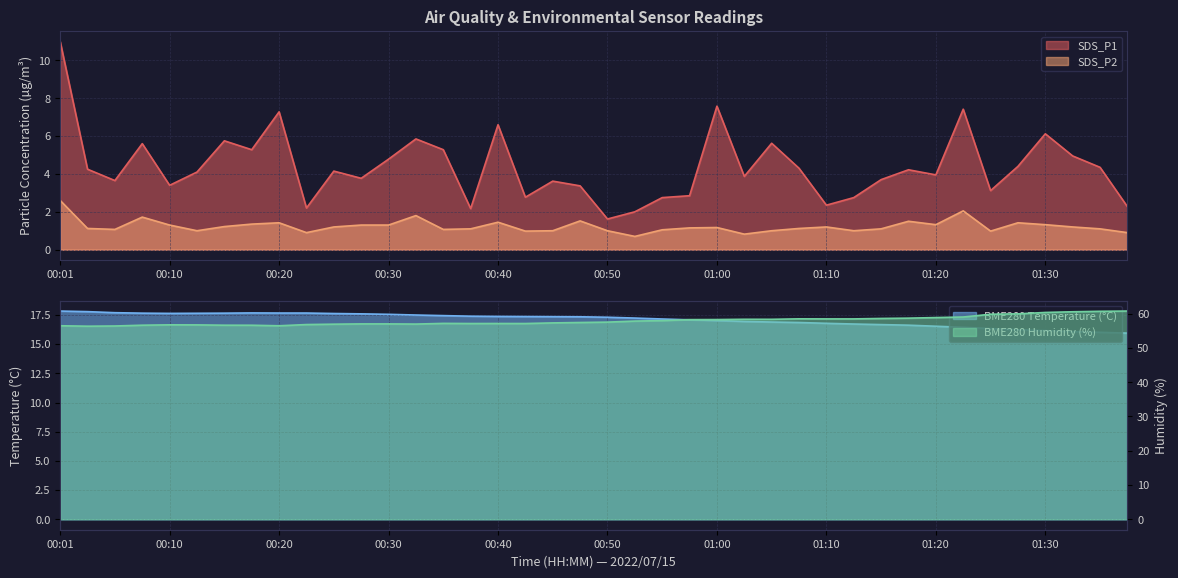

Reading right to left, what are all the values shown in this chart?

SDS_P1: 2.3	4.3	5.0	6.1	4.4	3.1	7.4	4.0	4.2	3.7	2.8	2.4	4.3	5.6	3.9	7.6	2.9	2.8	2.0	1.6	3.4	3.6	2.8	6.6	2.2	5.3	5.8	4.8	3.8	4.2	2.2	7.3	5.3	5.8	4.1	3.4	5.6	3.6	4.2	11.0
SDS_P2: 0.9	1.1	1.2	1.3	1.4	1.0	2.0	1.3	1.5	1.1	1.0	1.2	1.1	1.0	0.8	1.2	1.1	1.1	0.7	1.0	1.5	1.0	1.0	1.4	1.1	1.1	1.8	1.3	1.3	1.2	0.9	1.4	1.4	1.2	1.0	1.3	1.7	1.1	1.1	2.6
BME280_temperature: 15.9	16.0	16.1	16.1	16.2	16.3	16.4	16.5	16.6	16.7	16.7	16.8	16.9	16.9	16.9	17.0	17.1	17.1	17.2	17.3	17.3	17.4	17.4	17.4	17.4	17.4	17.5	17.6	17.6	17.6	17.7	17.7	17.7	17.6	17.6	17.6	17.6	17.7	17.8	17.8
BME280_humidity: 60.8	60.7	60.6	60.4	60.0	59.8	59.0	58.9	58.7	58.6	58.5	58.5	58.5	58.4	58.4	58.3	58.3	58.0	57.8	57.5	57.4	57.3	57.1	57.1	57.1	57.2	57.0	57.0	57.0	56.9	56.8	56.5	56.6	56.6	56.7	56.8	56.6	56.4	56.4	56.5